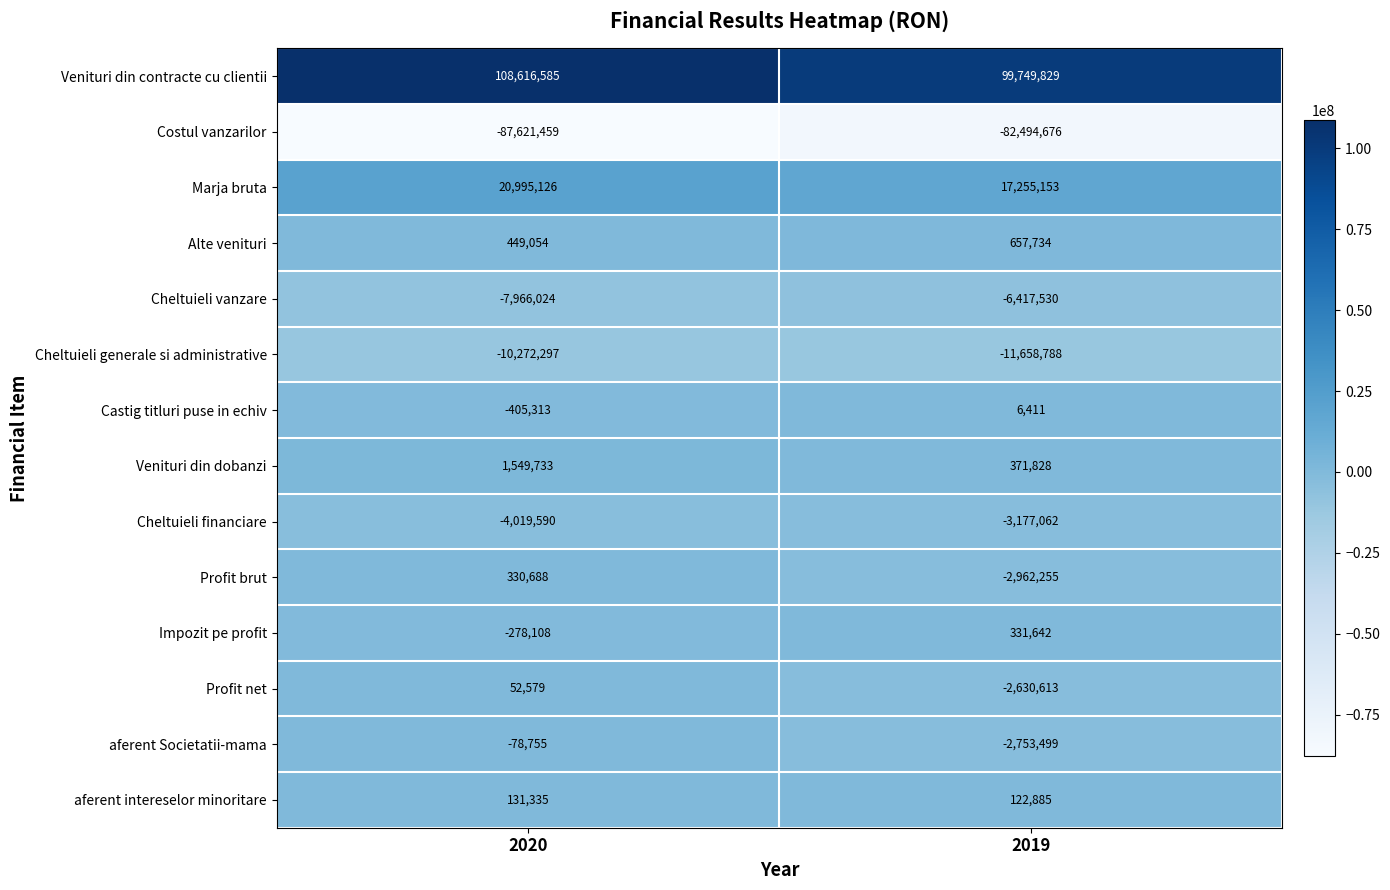

What is the difference between the maximum and minimum values in the Impozit pe profit series?

609750